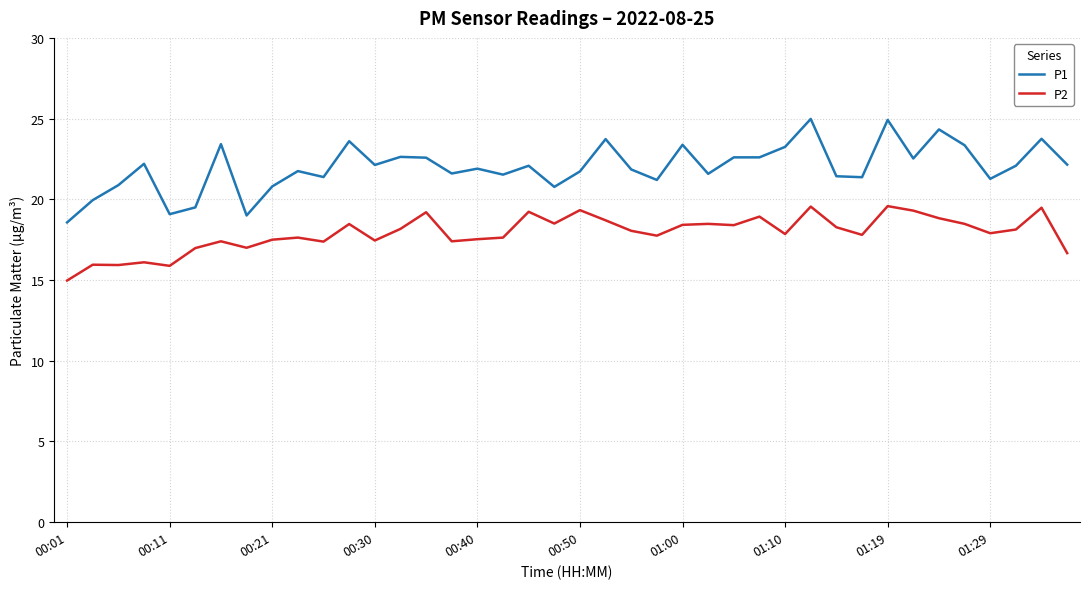

What is the average value of the P2 series?

17.9